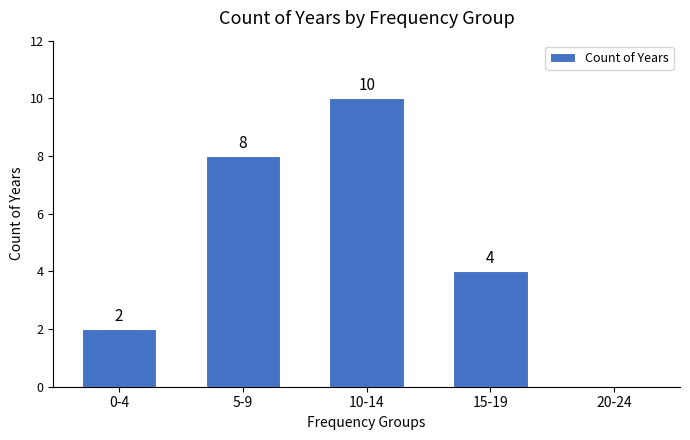

Reading left to right, transcribe all the data shown in this chart.

0-4=2	5-9=8	10-14=10	15-19=4	20-24=0